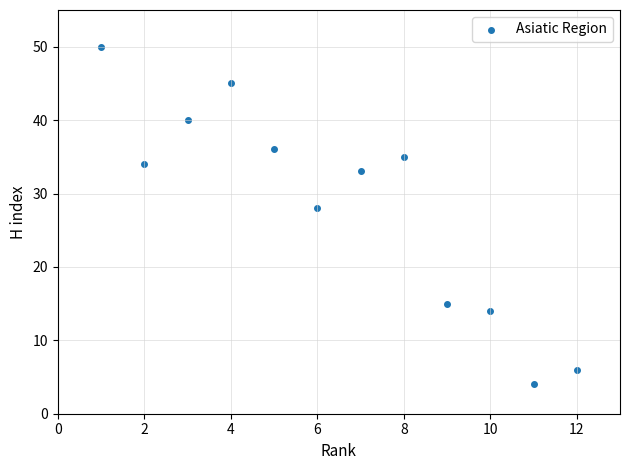

What is the range of Y values (max minus min)?

46